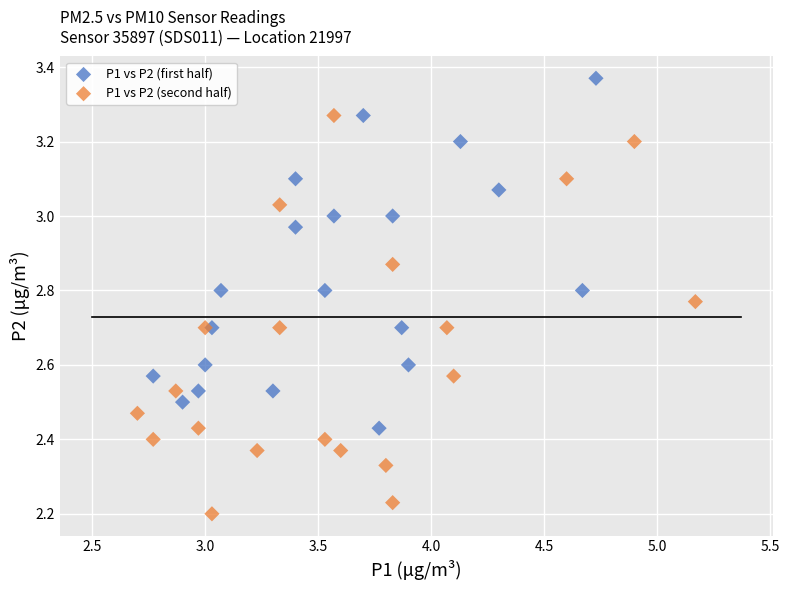

Which series reaches the minimum Y coordinate?

P1 vs P2 (second half)